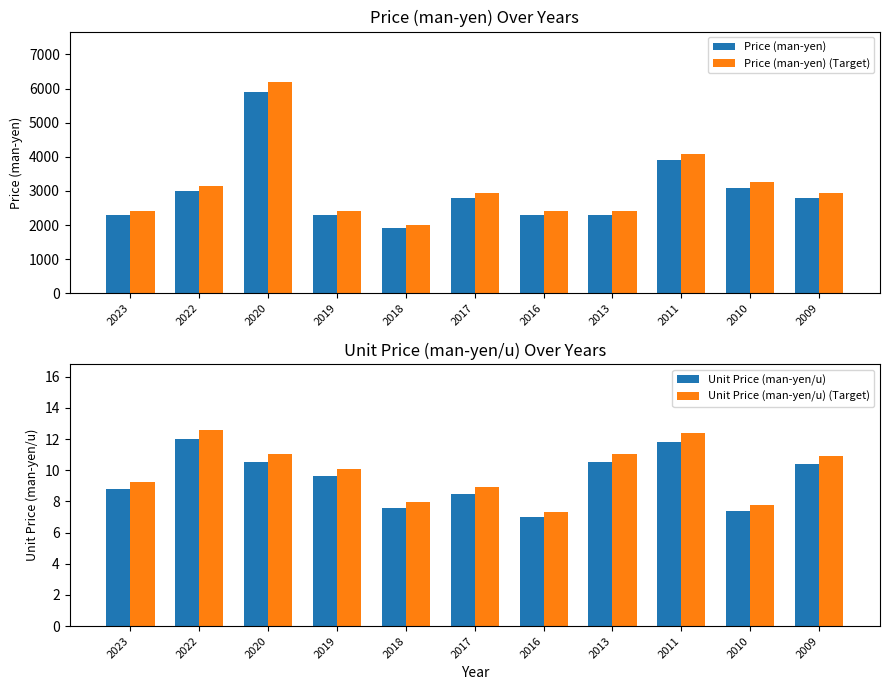

At how many categories does at least one series exceed 2851?

6